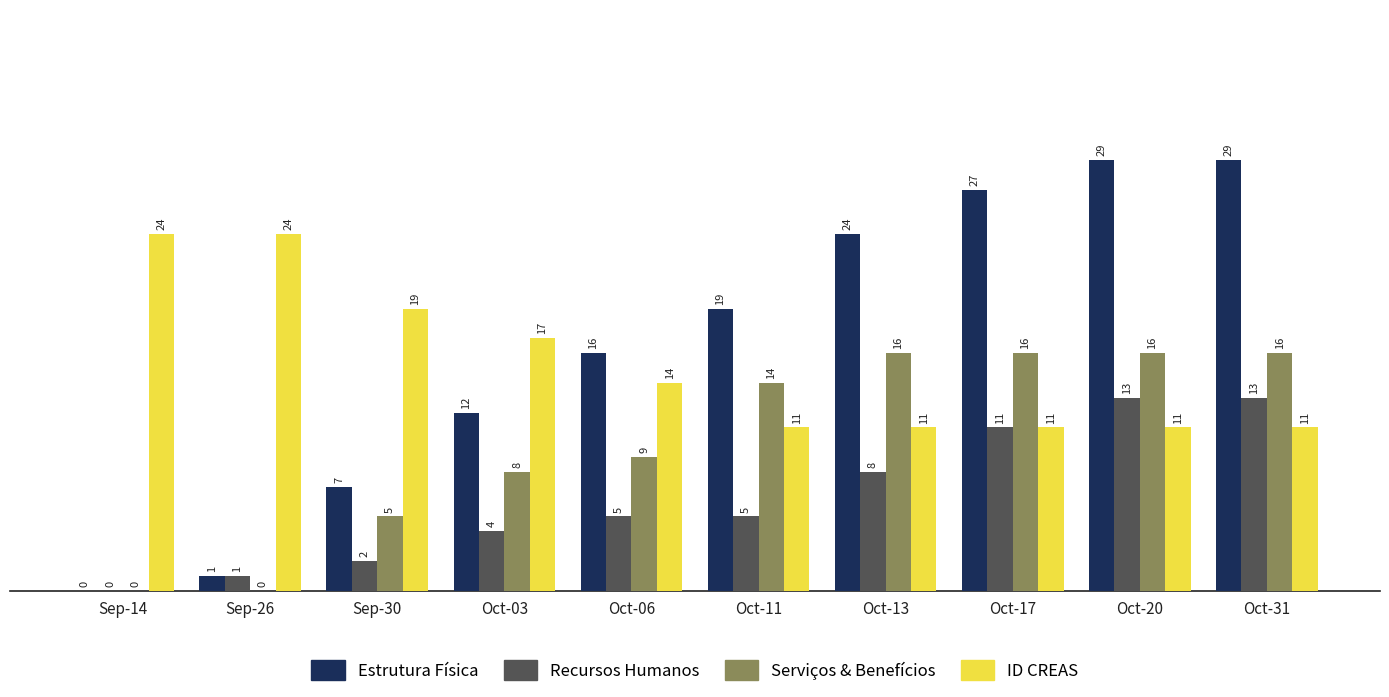

What is the maximum value shown in the chart?

29